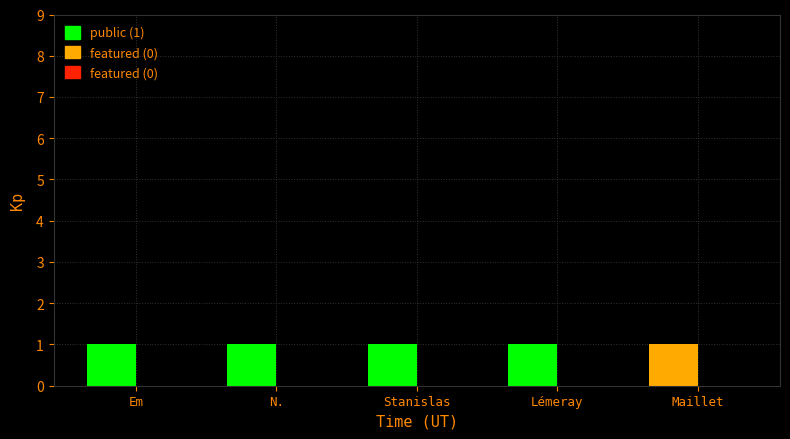

What position from the left is Em?

1